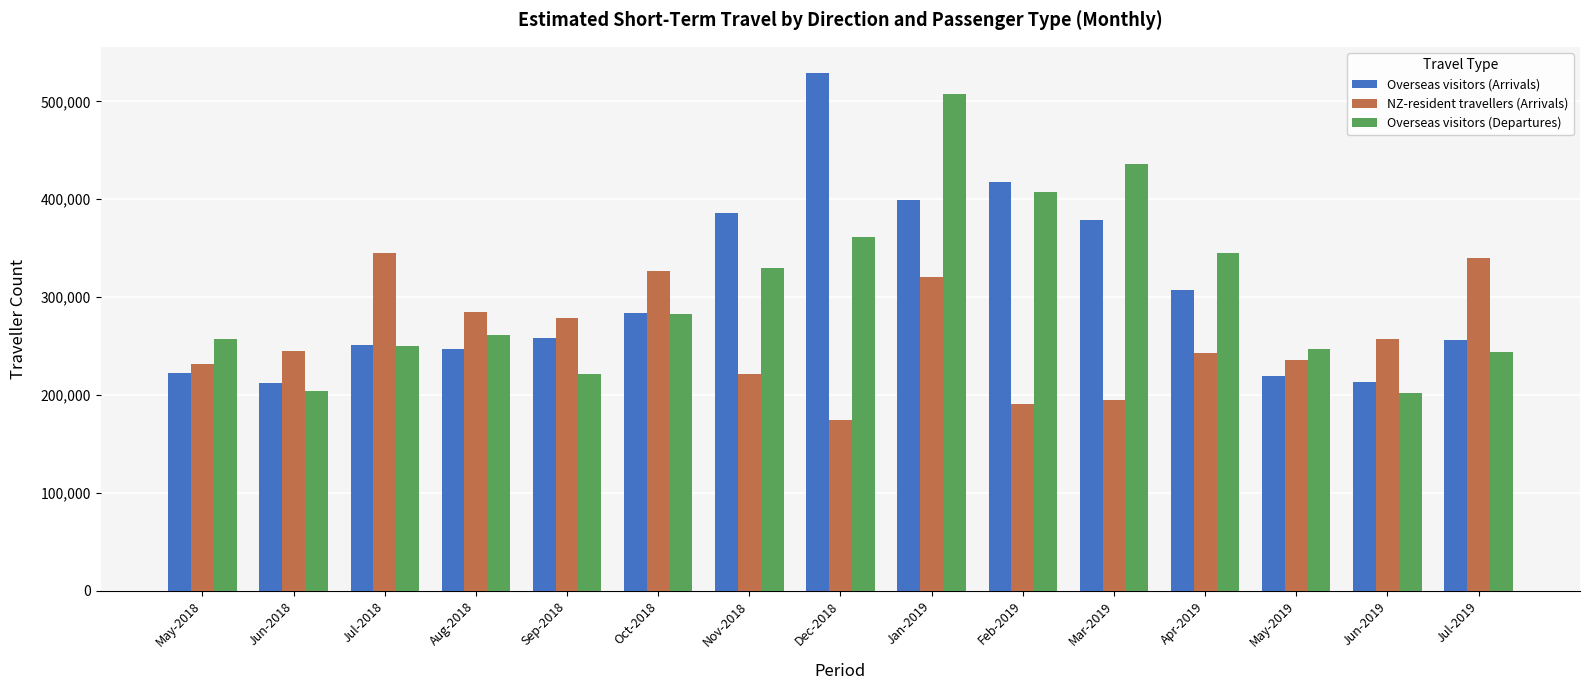

What is the difference between the highest and lowest values at Jun-2018?

40353